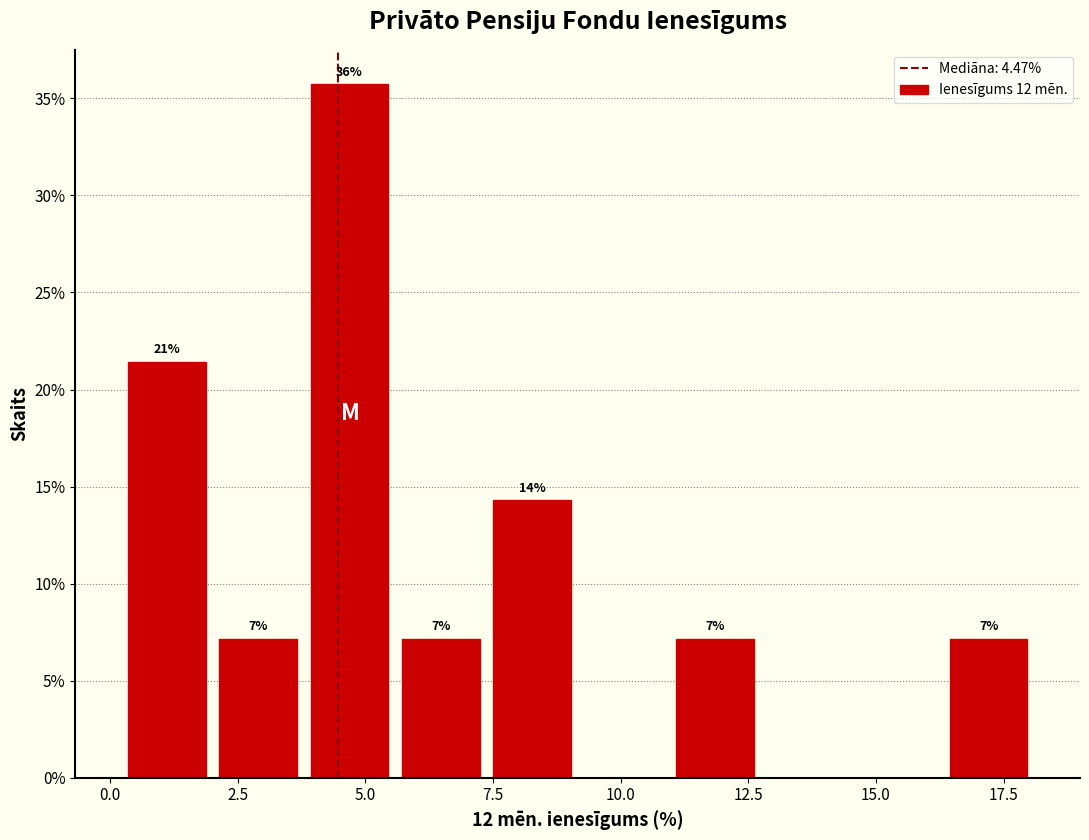

Read against the x-axis, roughly where is the centre of the tallest bar?

4.5